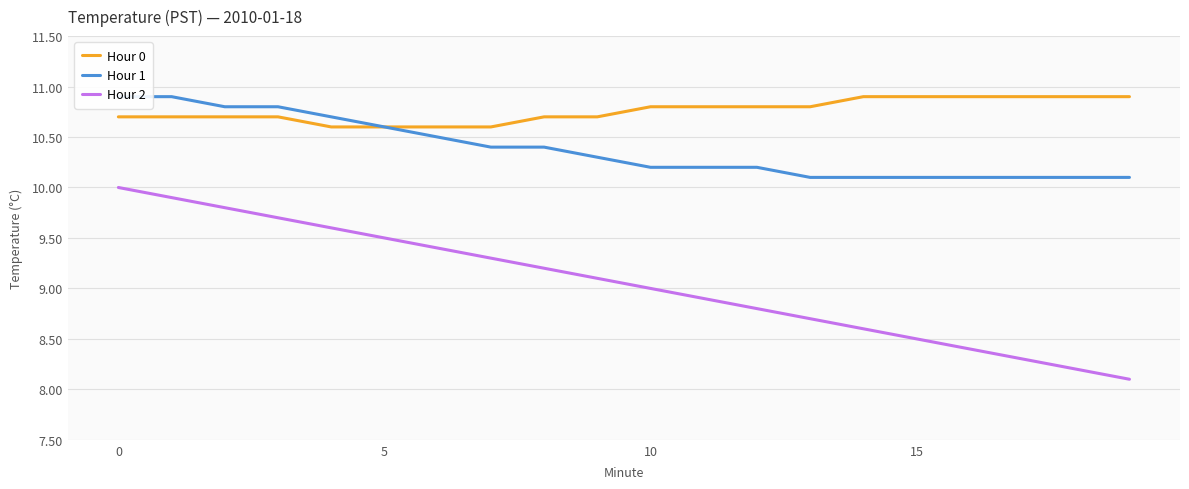

The value of Hour 2 at 0 is 10.0. True or false?

True